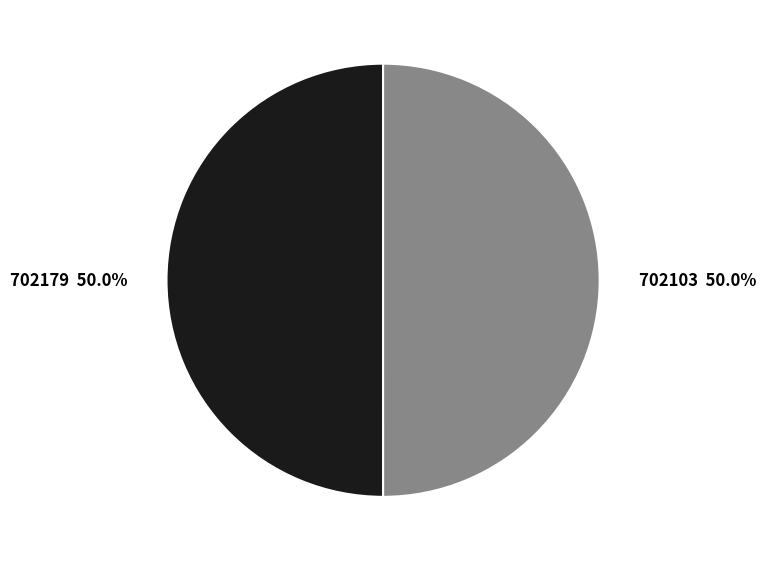

Combined, what portion of the pie is 702179 50.0% and 702103 50.0%?

100.0%